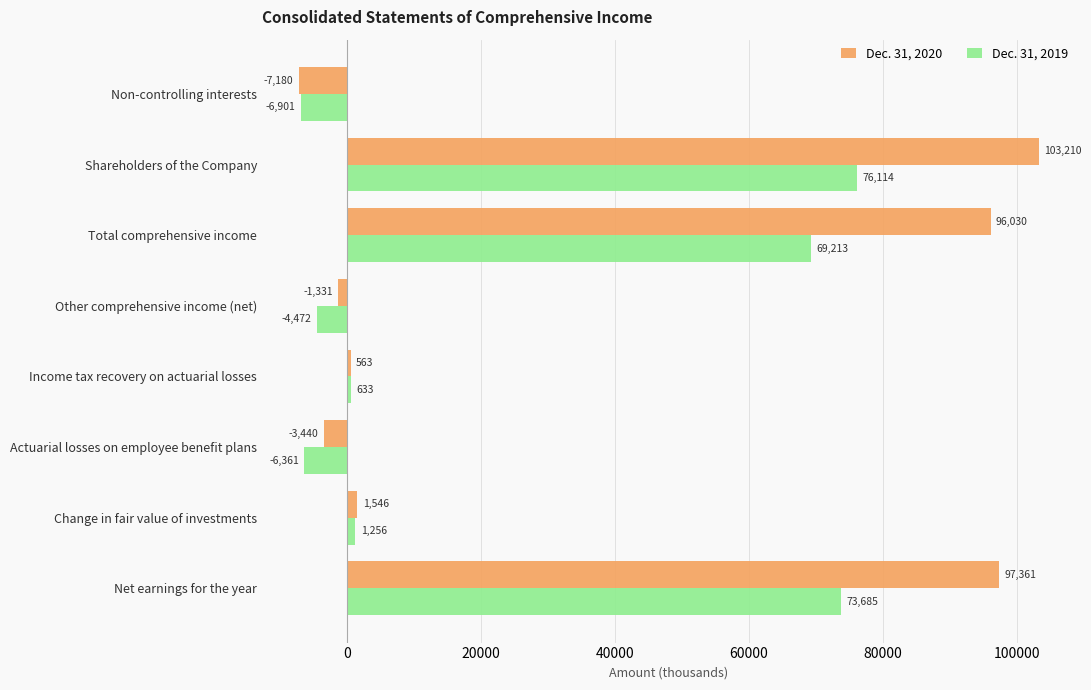

Which series has the largest range (max minus min)?

Dec. 31, 2020